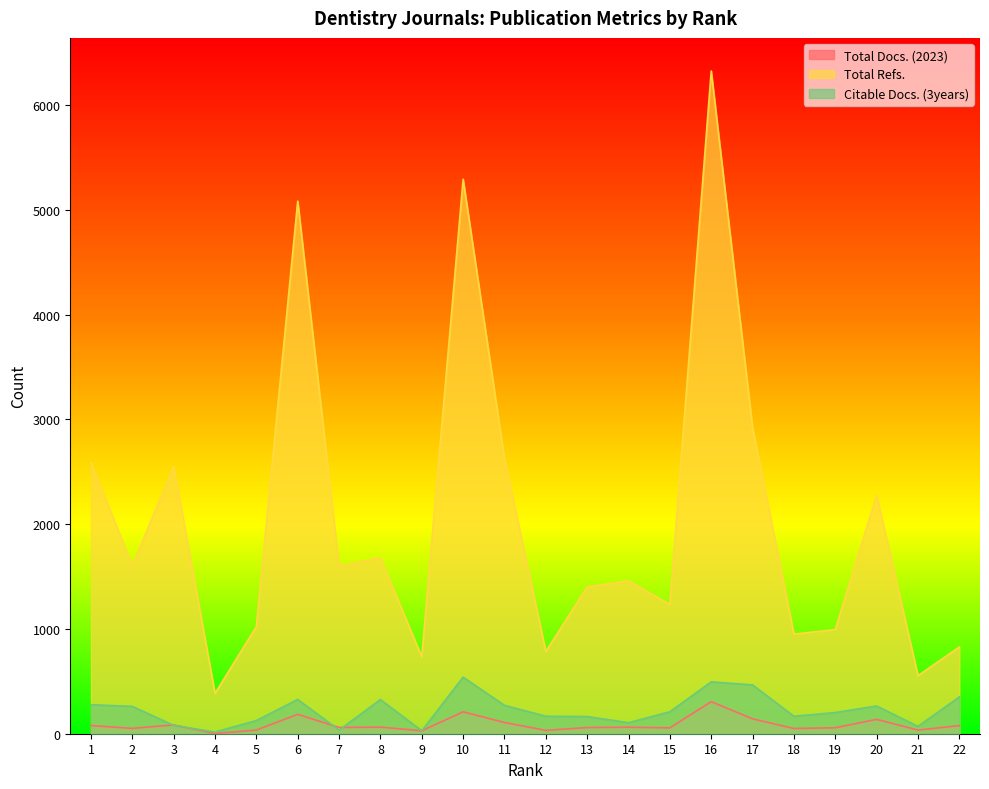

True or false: Total Docs. (2023) and Citable Docs. (3years) intersect in this chart.

True